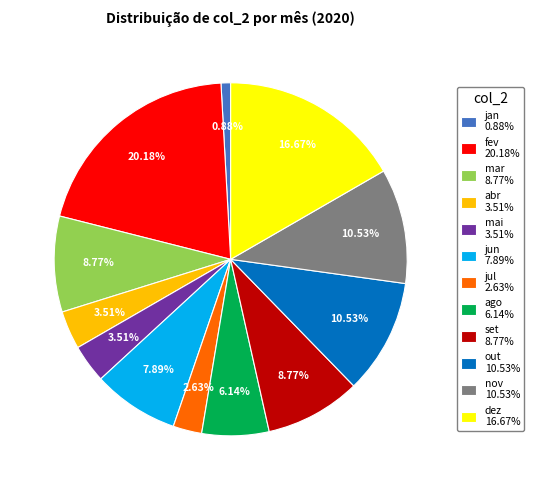

What is the ratio of the value at jul to the value at mar?

0.3